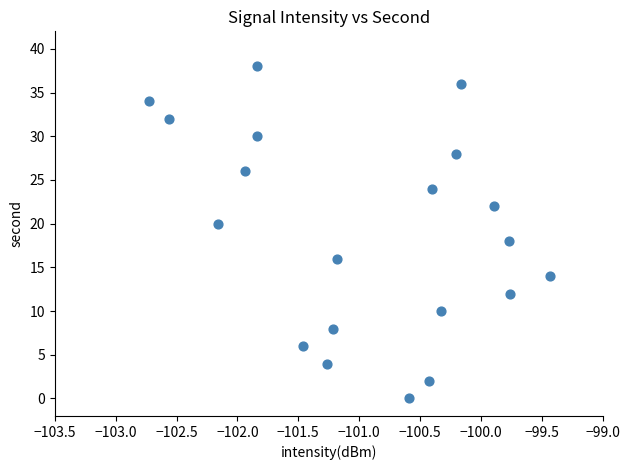

What is the range of Y values (max minus min)?

38